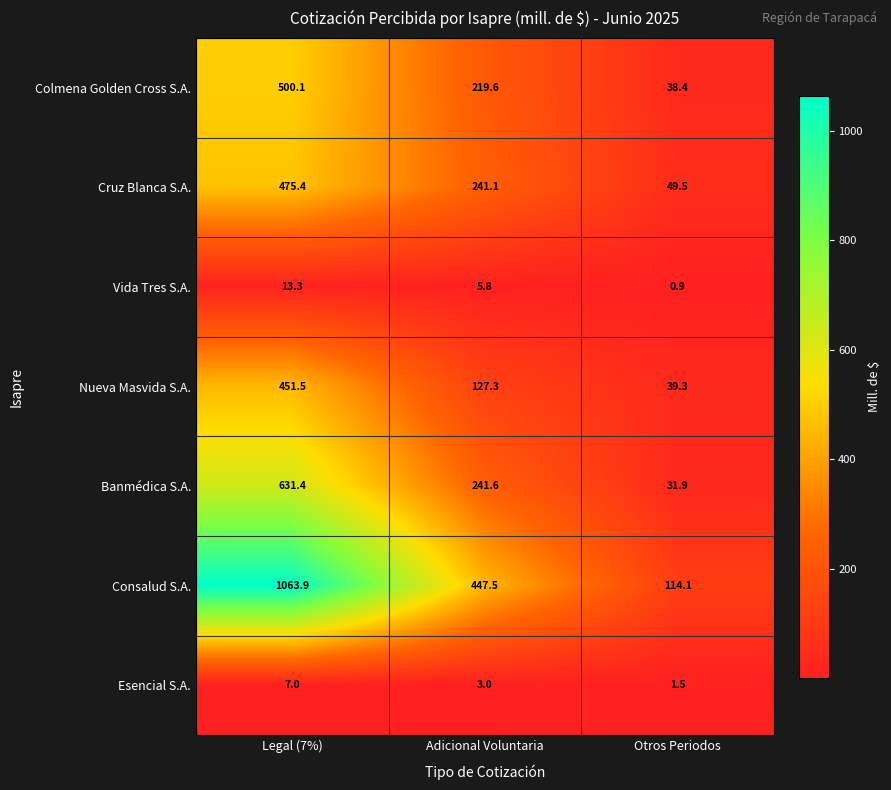

Rank the categories by Cruz Blanca S.A. value from lowest to highest.

Otros Periodos, Adicional Voluntaria, Legal (7%)